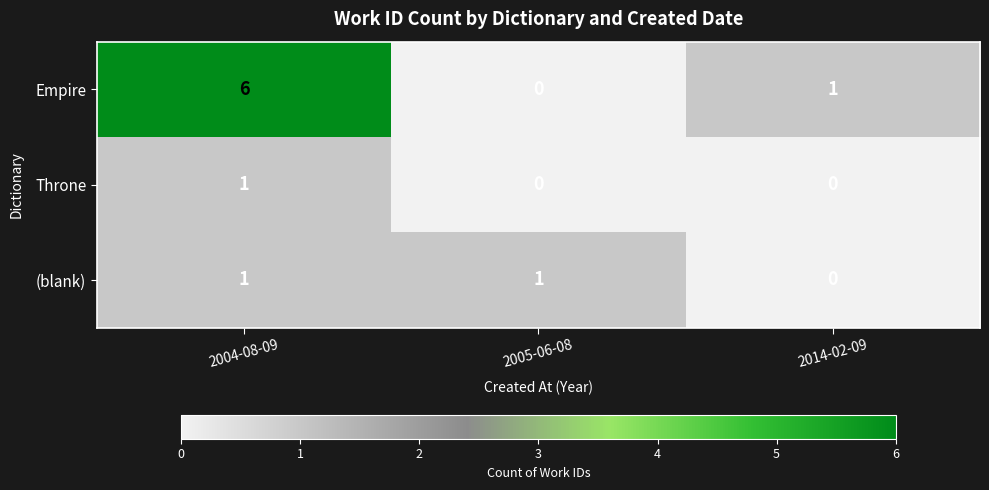

Is it true that (blank) equals 1 at 2004-08-09?

True